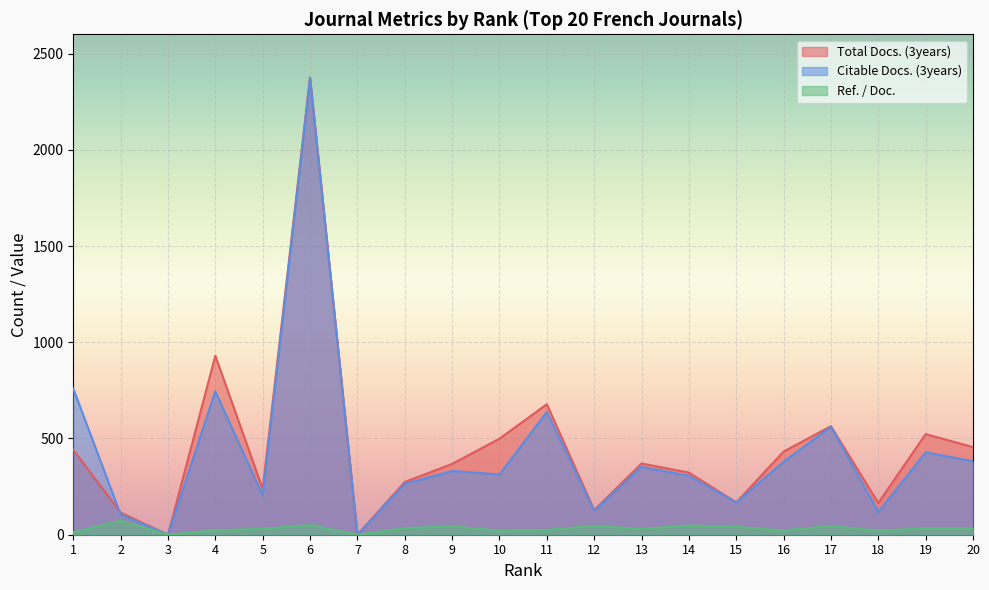

At which category does Citable Docs. (3years) reach its first local valley?

3